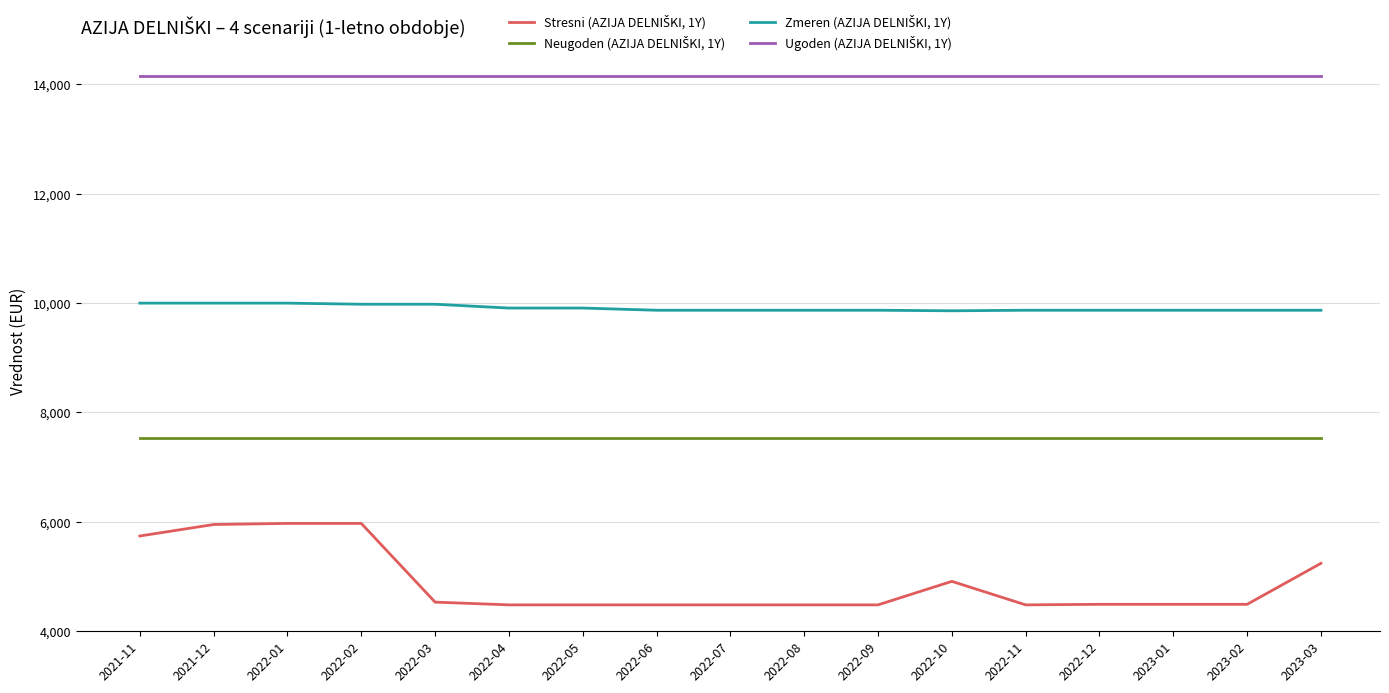

What is the spread (max minus min) of values at 2023-02?

9660